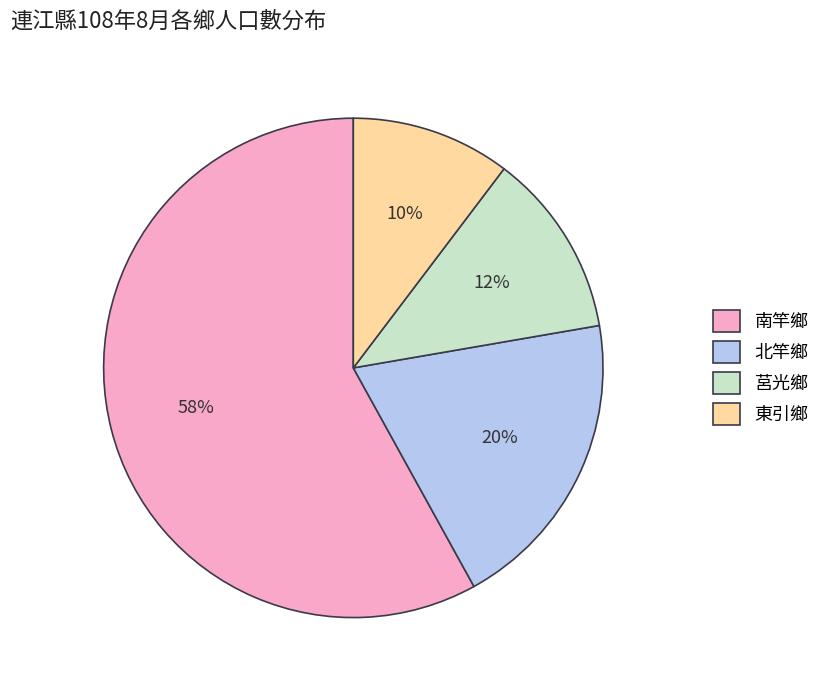

What is the smallest slice in the pie chart?

東引鄉